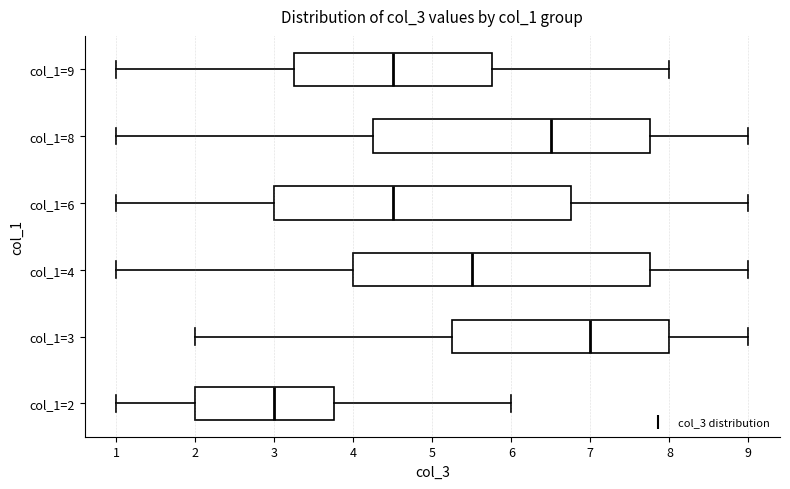

Where does the left whisker of the box for col_1=3 end on the x-axis? The values are not printed on the chart, so give them approximately, as read against the axis.

2.0